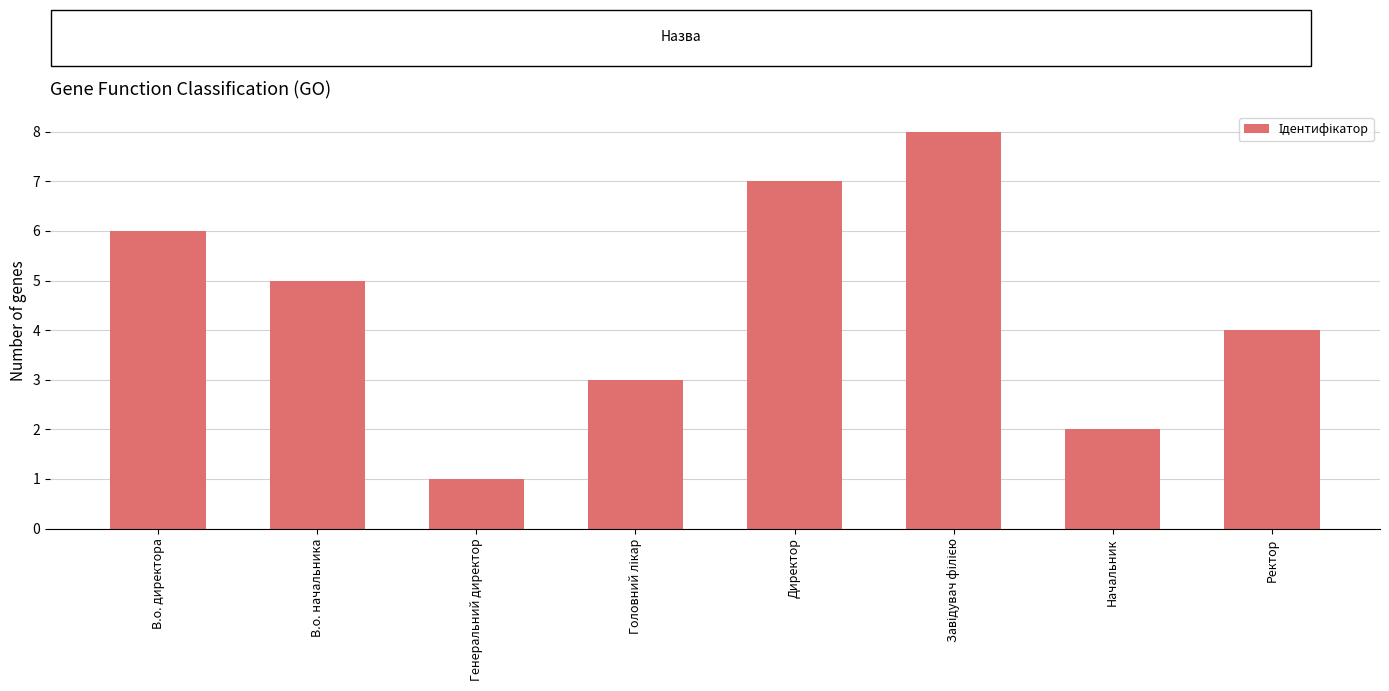

What is the approximate value at Директор?

7